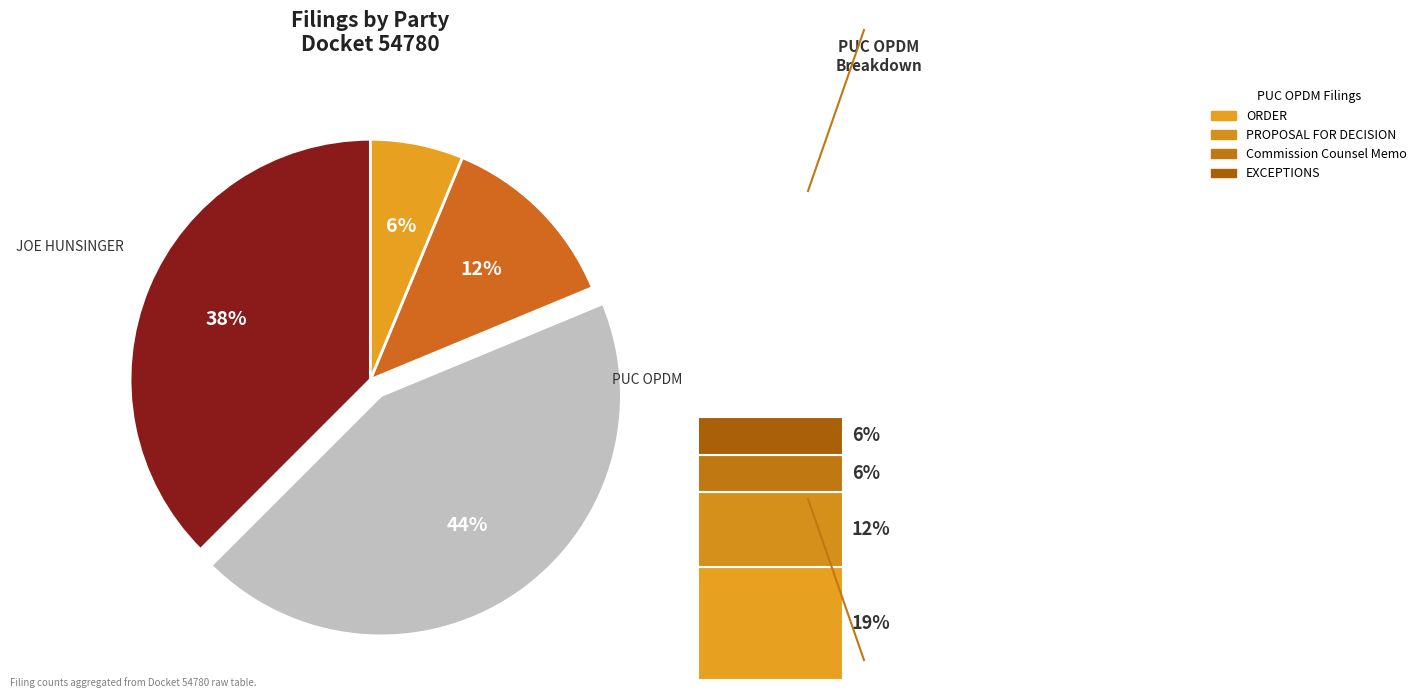

The JOE HUNSINGER slice represents 31% of the pie. True or false?

False